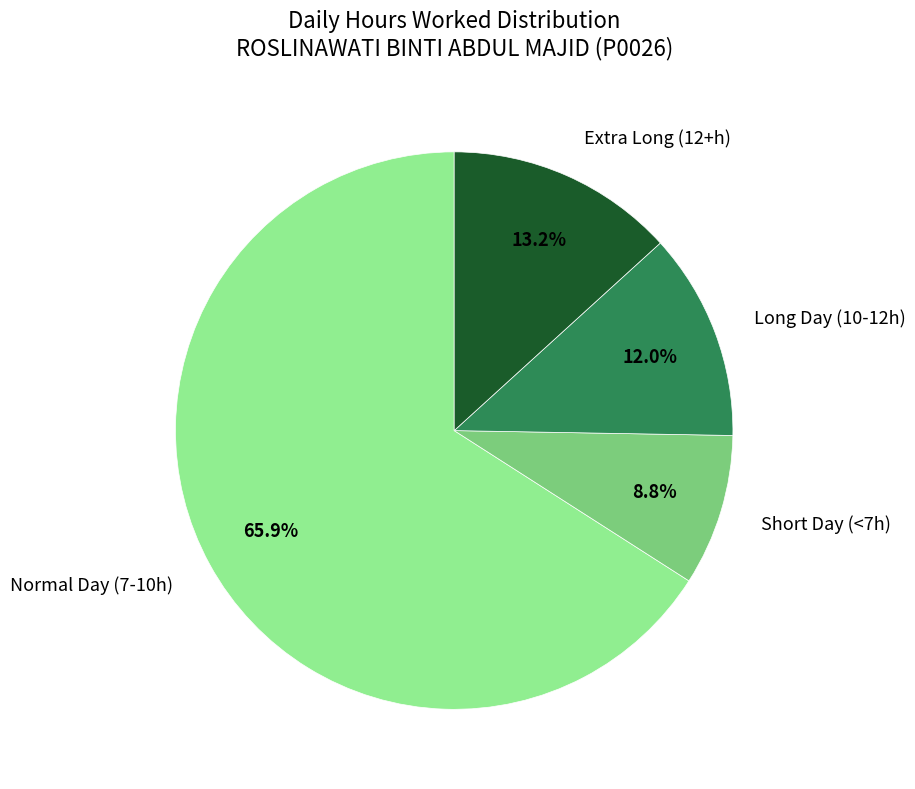

Which slice is the largest?

Normal Day (7-10h)